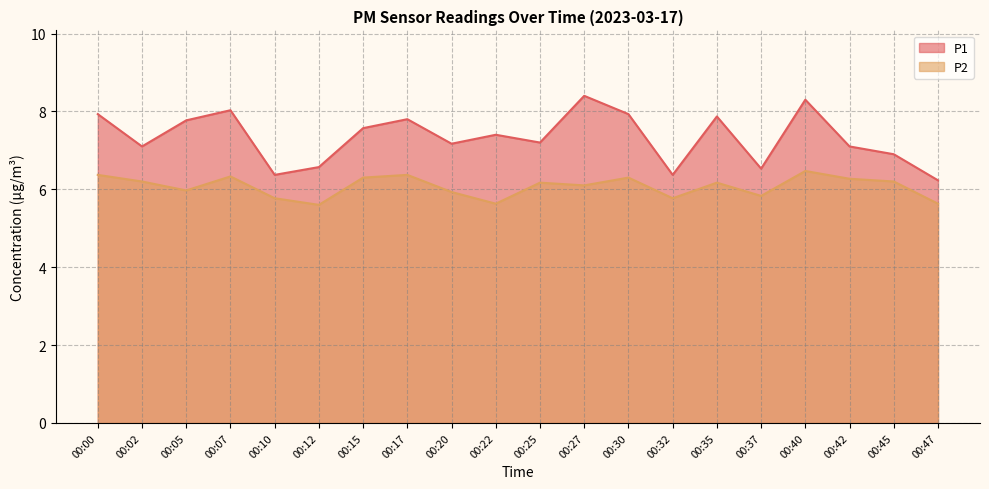

Where is P1 nearest to the value 7?

00:02